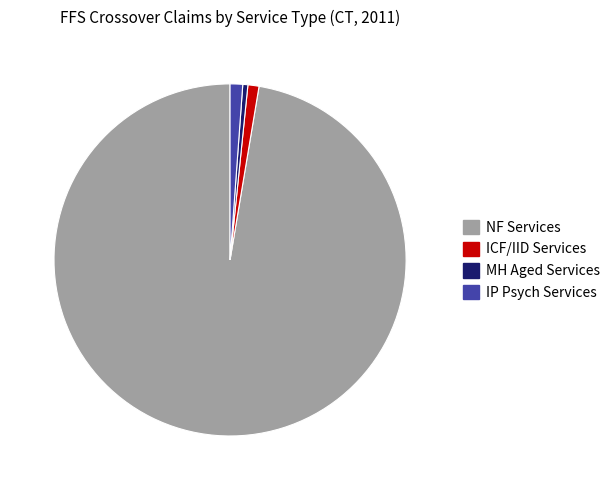

Which category accounts for the majority?

NF Services